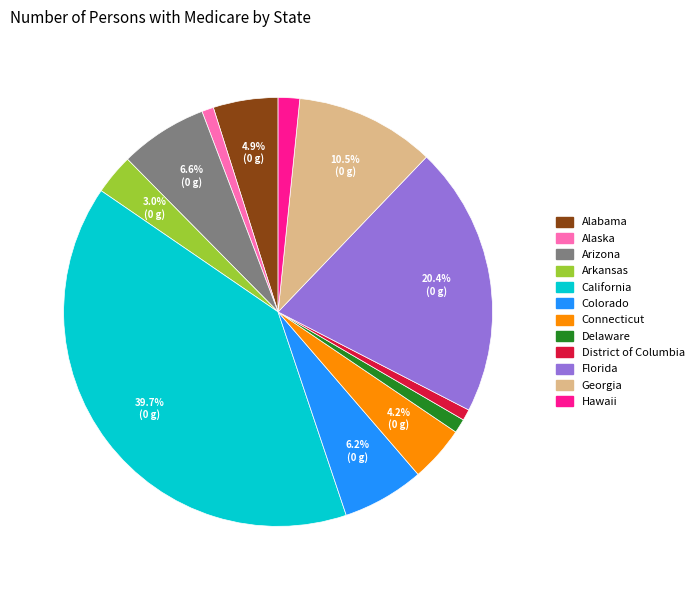

To the nearest percent, what is the combined percentage of Florida and Connecticut?

25%